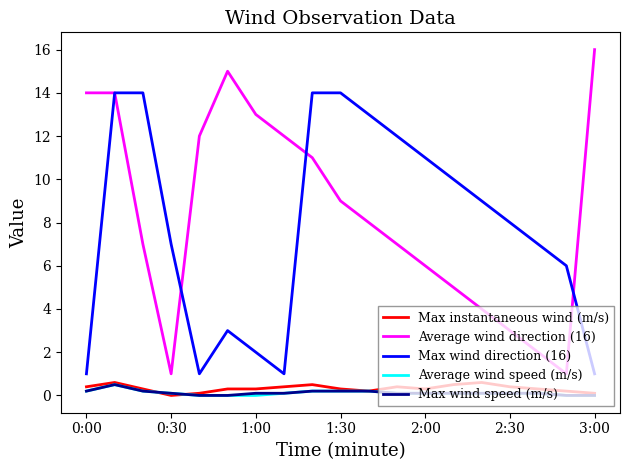

Which series has the largest range (max minus min)?

Average wind direction (16)